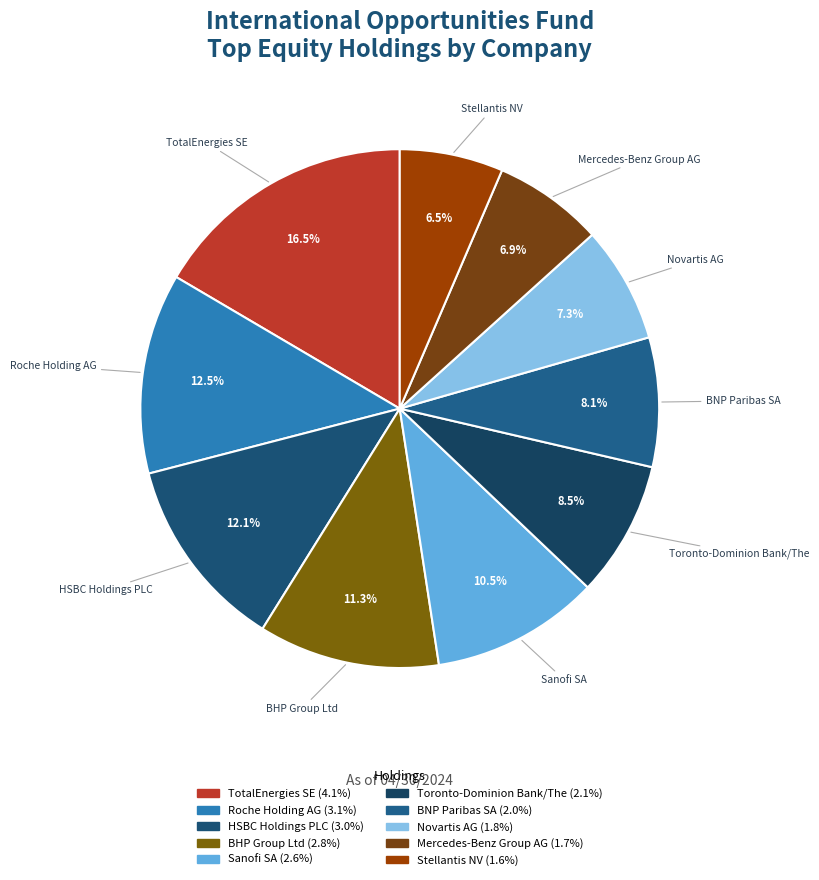

Does BHP Group Ltd represent more than half of the total?

No